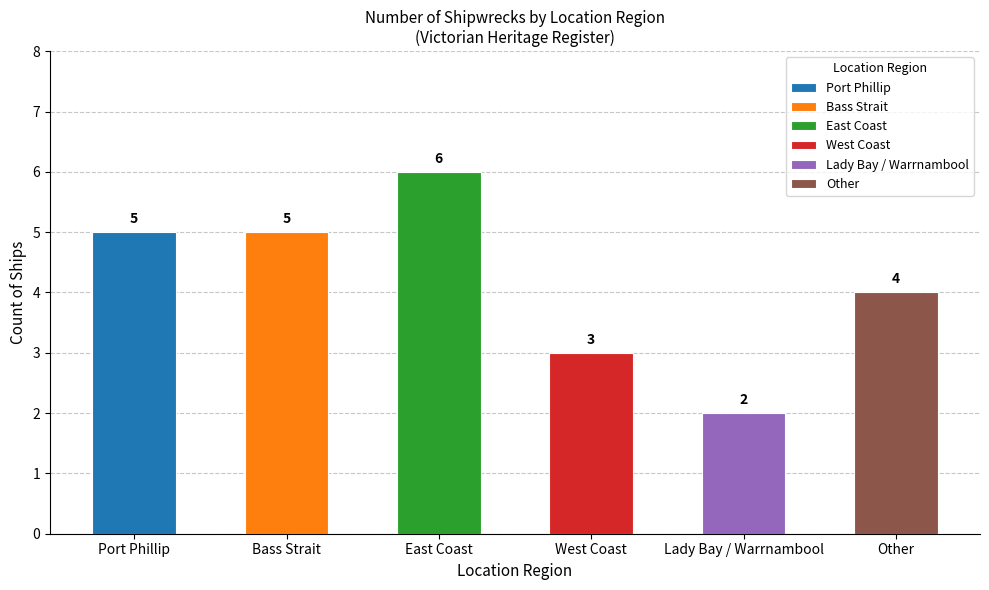

Which has a higher value, West Coast or Other?

Other